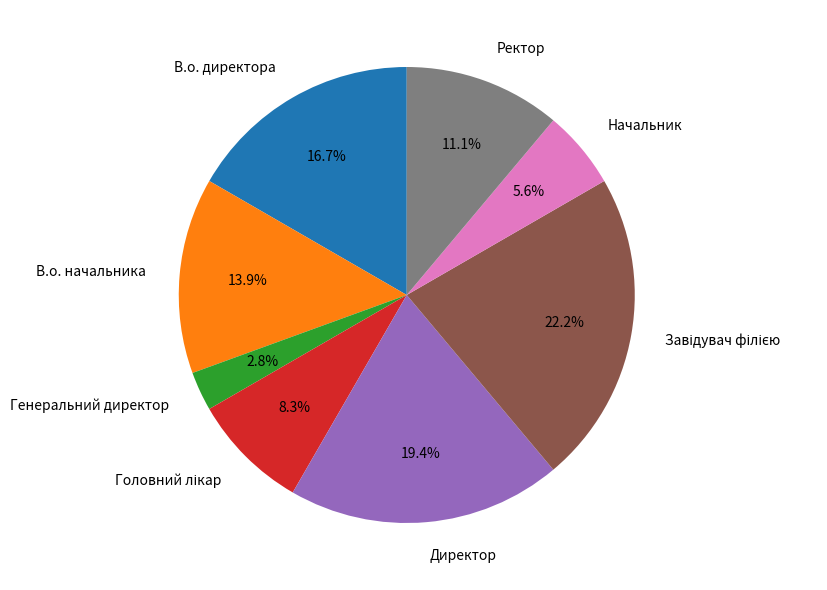

Approximately how many times larger is the value at Начальник compared to Ректор?

0.5